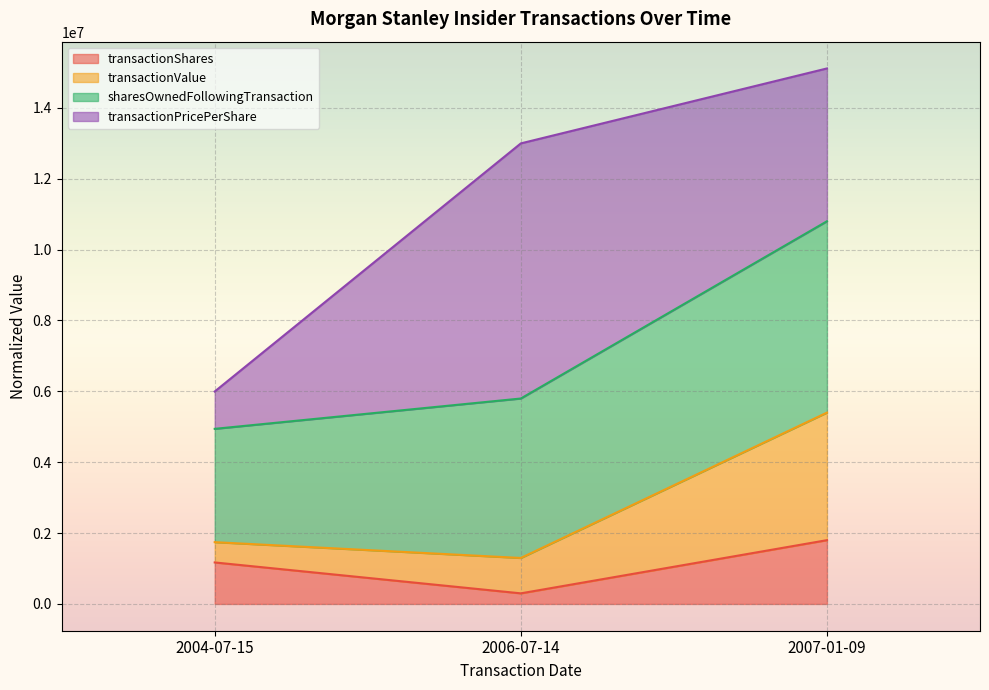

Which category has the lowest value in the transactionShares series?

2006-07-14